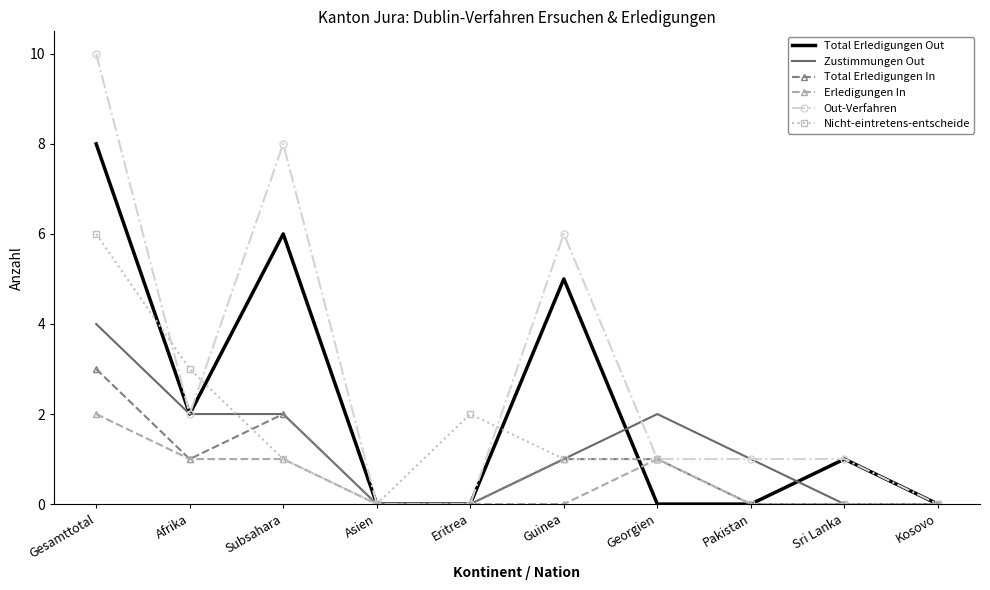

What is the sum of all Zustimmungen Out values?

12